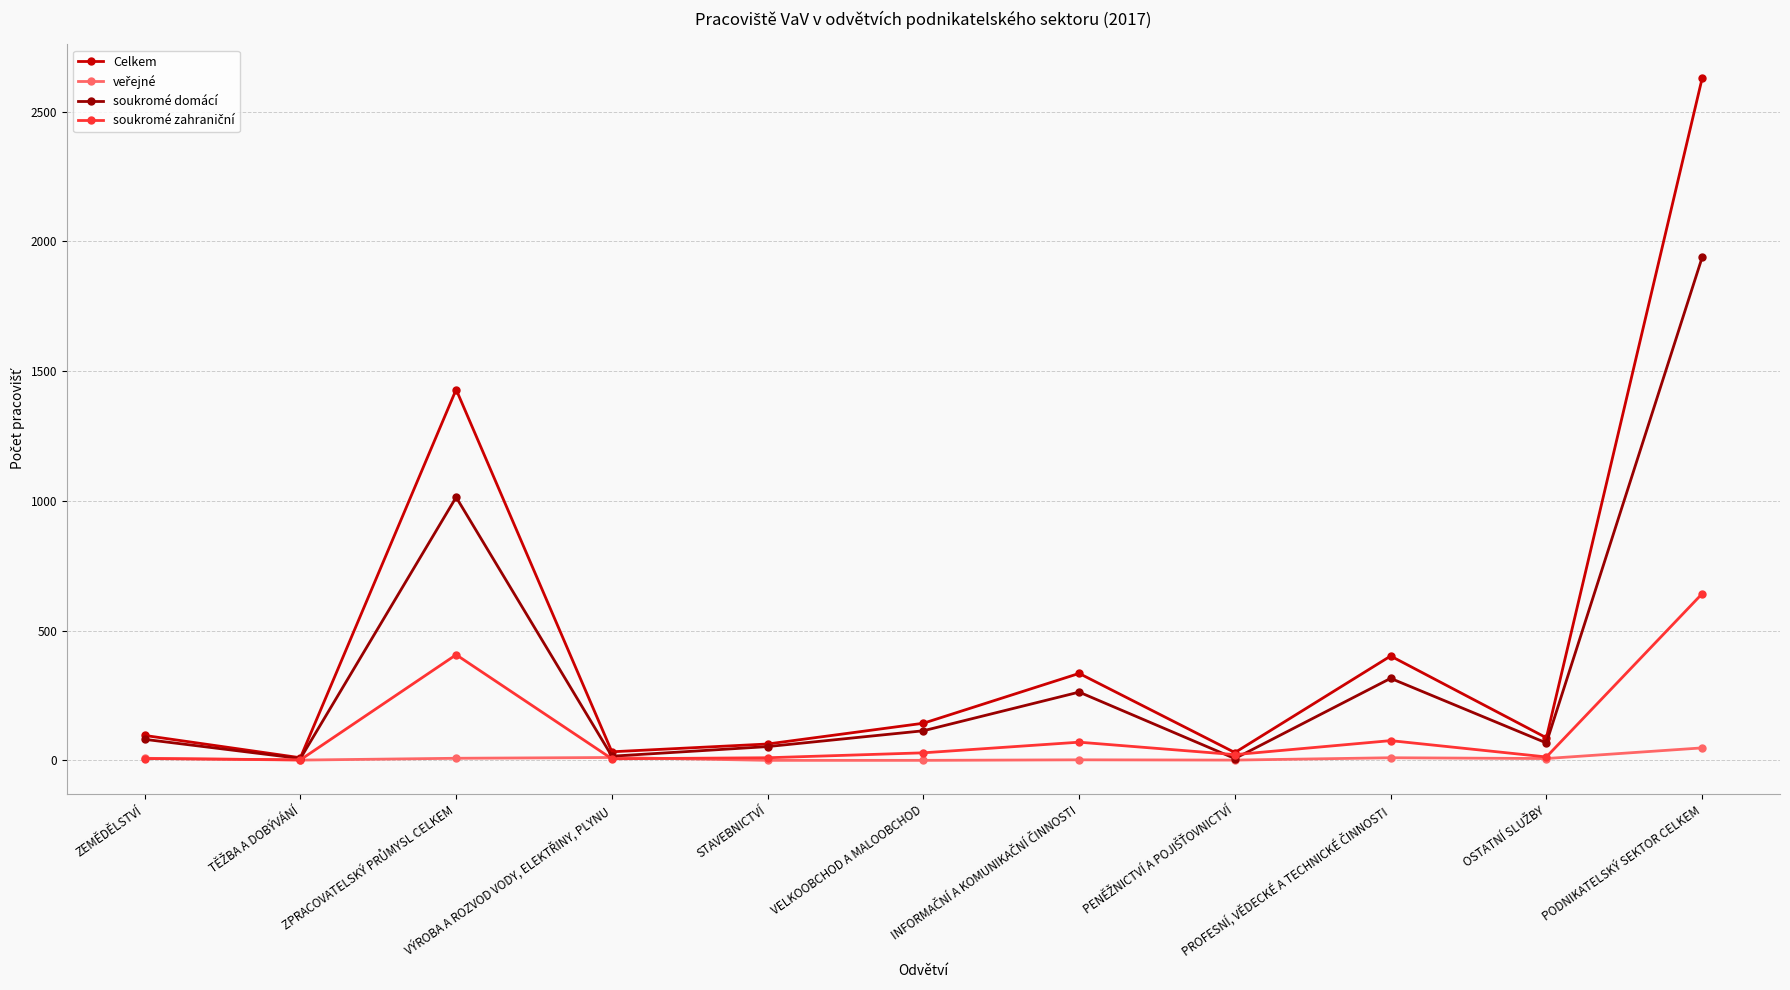

True or false: soukromé domácí has more than 0 interior local peaks.

True